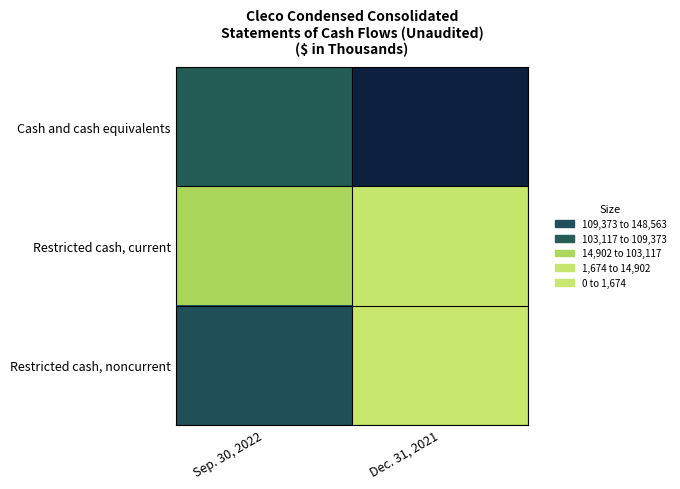

Which series changed the most between Sep. 30, 2022 and Dec. 31, 2021?

Restricted cash, noncurrent